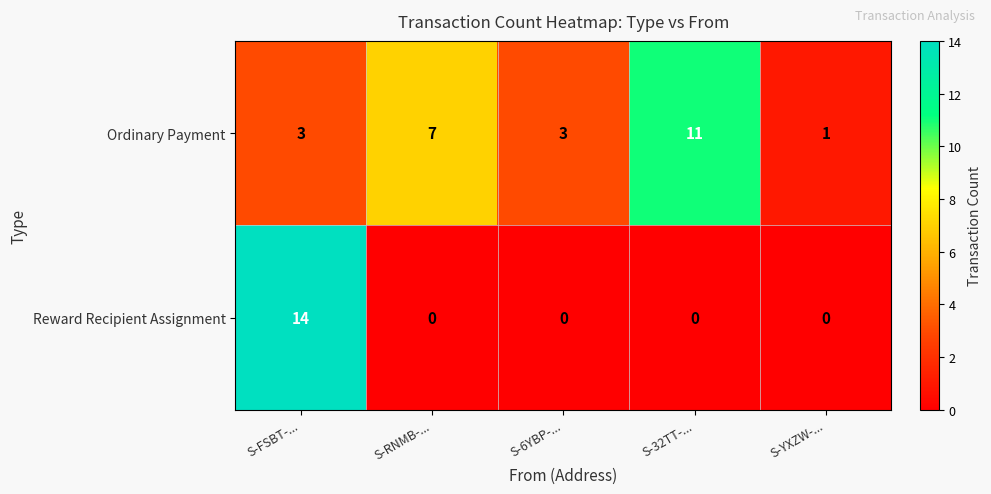

Reading right to left, transcribe all the data shown in this chart.

Ordinary Payment: 1	11	3	7	3
Reward Recipient Assignment: 0	0	0	0	14